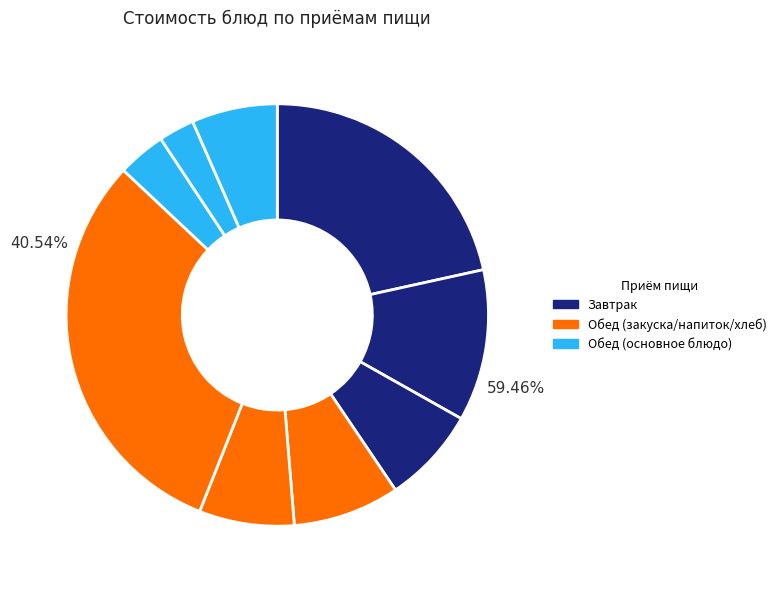

Which slice is the smallest?

Хлеб ржаной